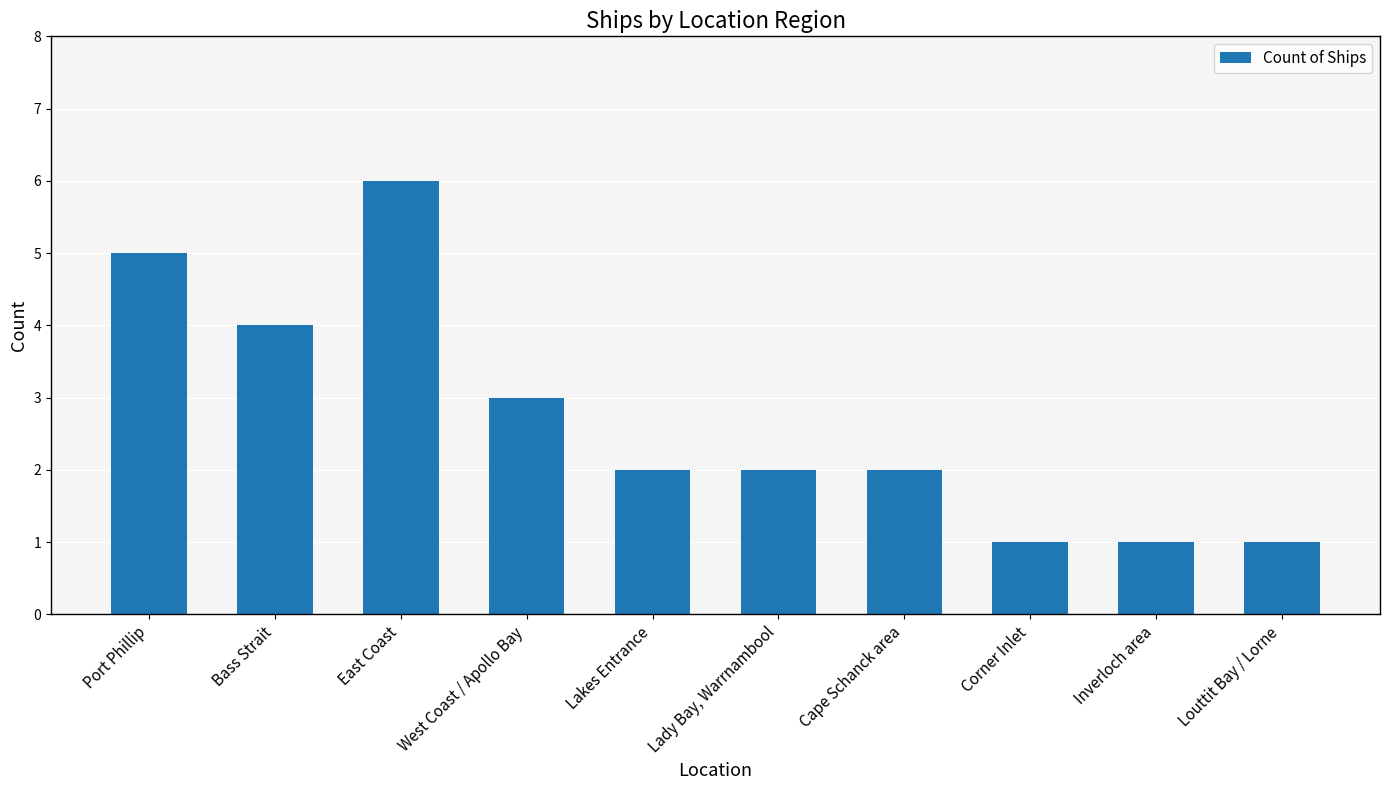

What is the smallest value displayed?

1